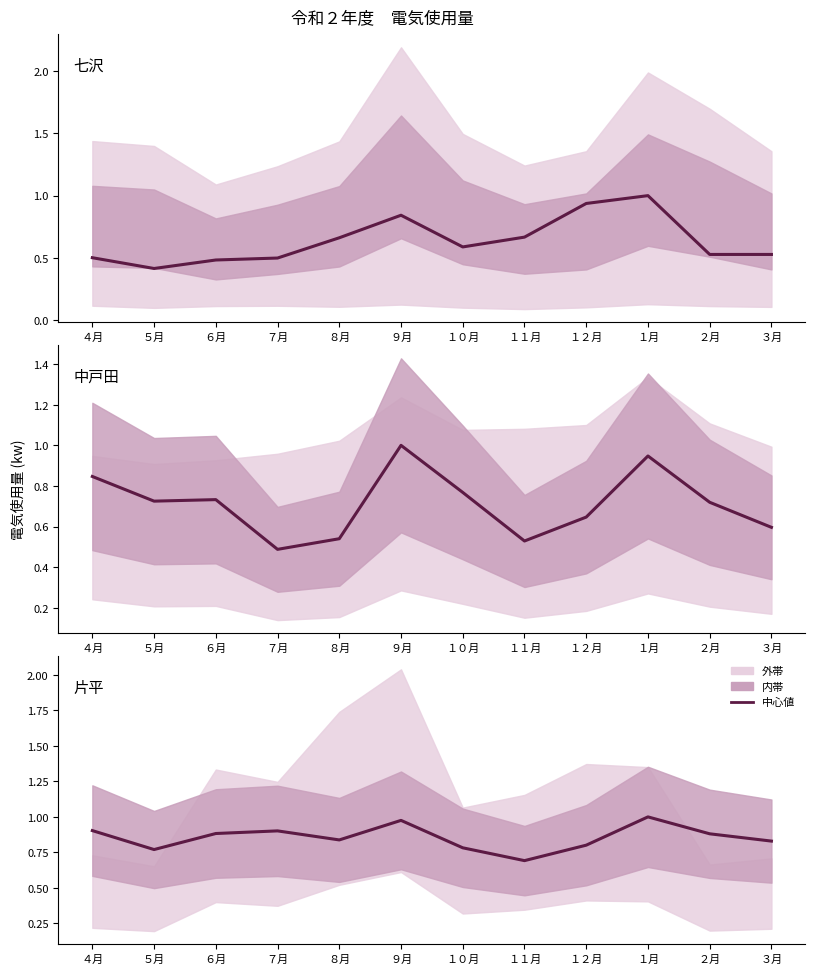

Is the value of 片平 at ６月 greater than the value of 中戸田 at １月?

No